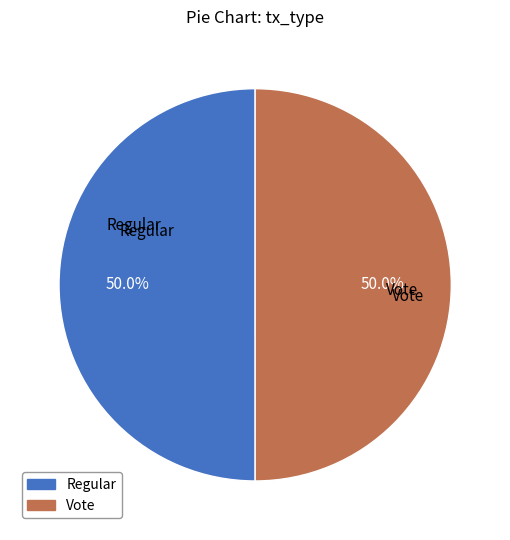

The Vote slice represents 50% of the pie. True or false?

True